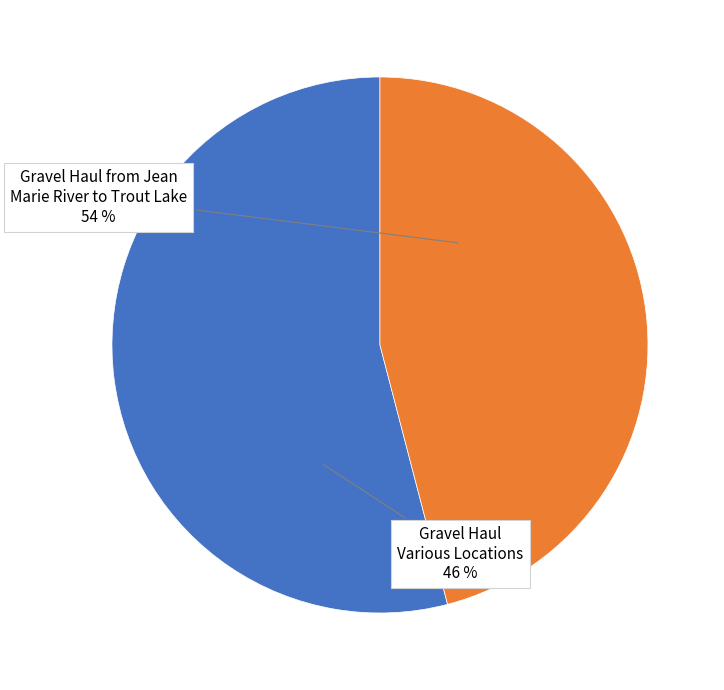

To the nearest percent, what is the combined percentage of Gravel Haul from Jean Marie River to Trout Lake and Gravel Haul Various Locations?

100%